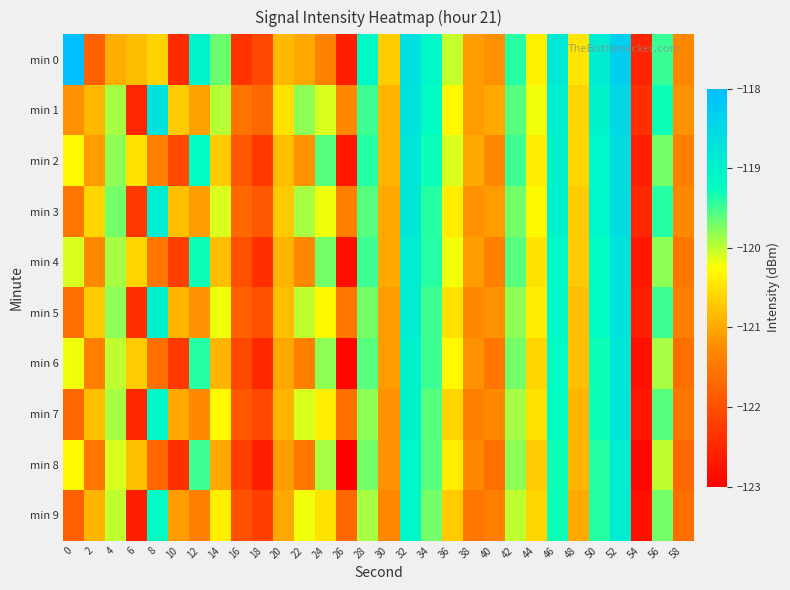

Which series has the largest total across all categories?

min 1